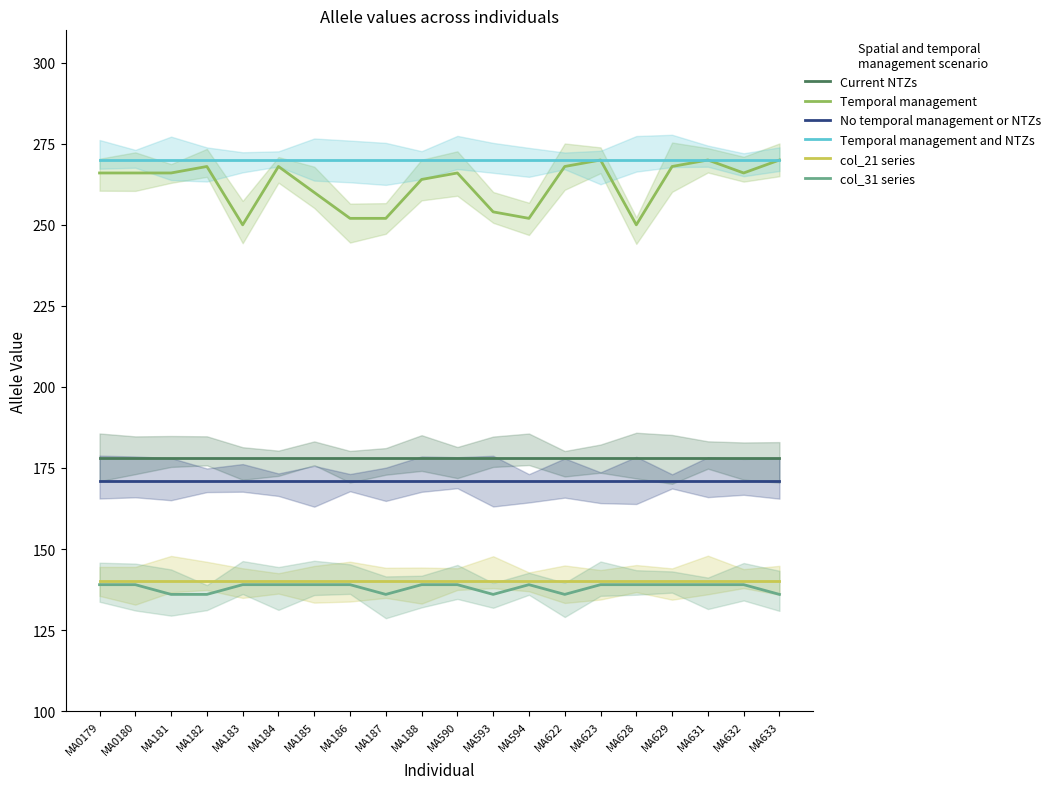

Which category has the highest value across all series?

MA623